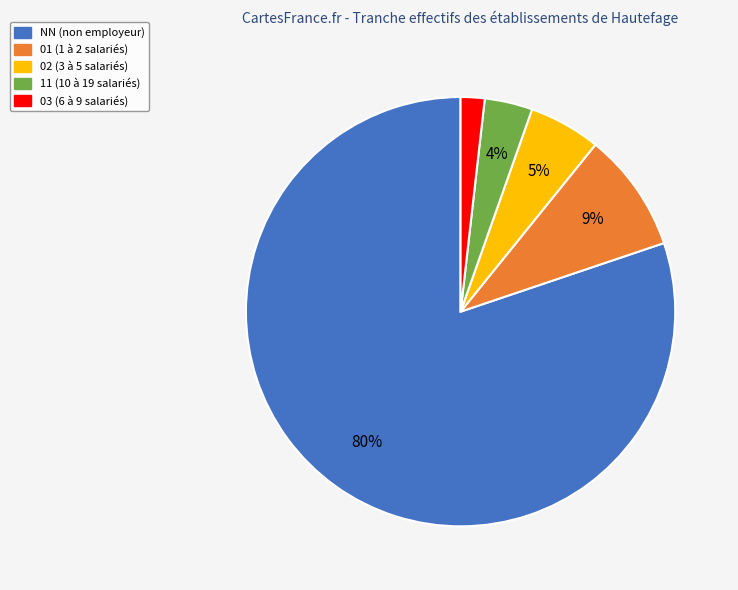

Rank the categories by value from lowest to highest.

03, 11, 02, 01, NN